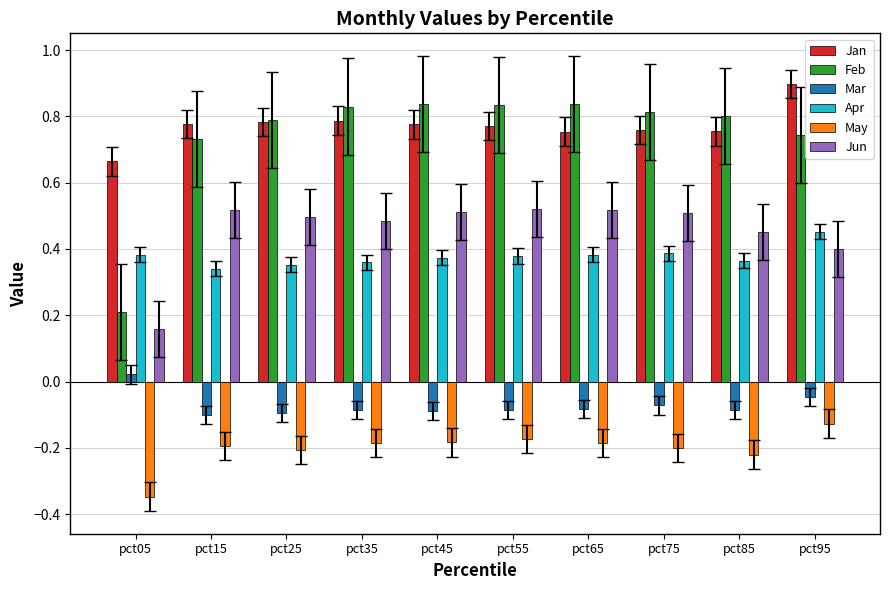

Where does the Mar series first go above 0?

pct05